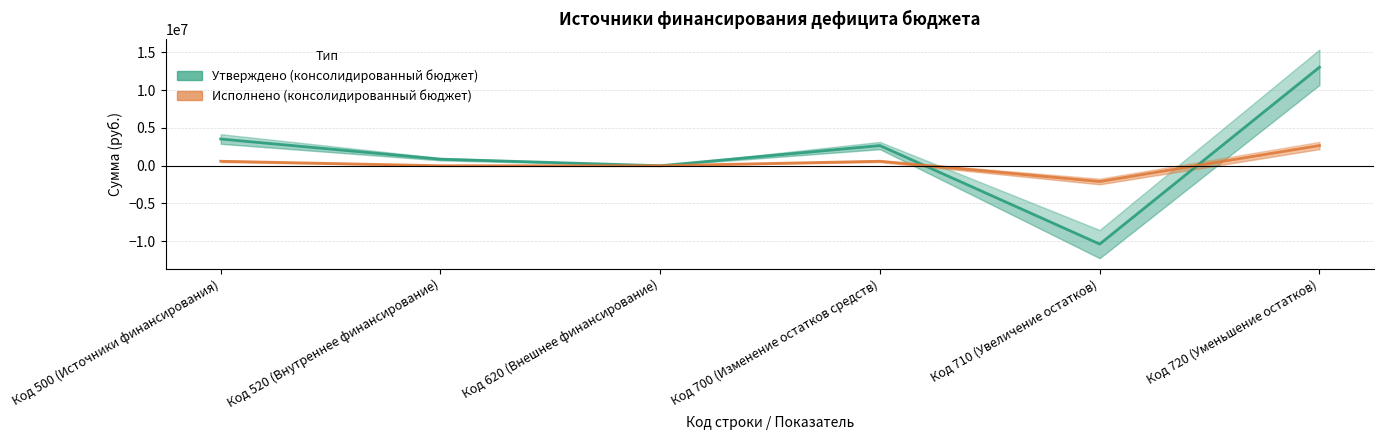

Is this an area chart (filled region under the line)?

No